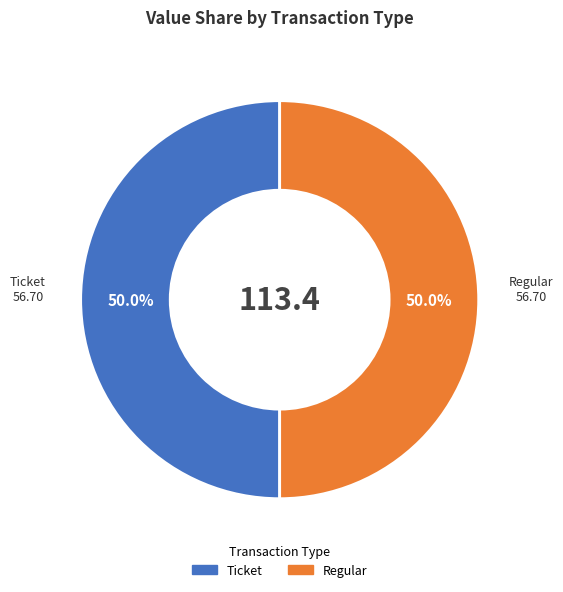

Which slice is the largest?

Regular (tx_type=1, io_index=3)